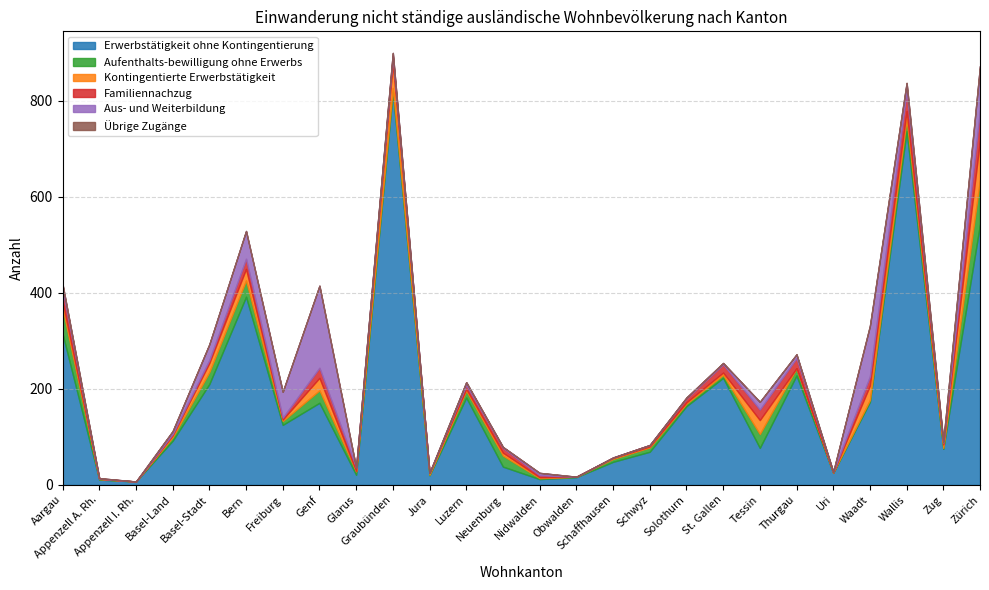

How many data points in Aus- und Weiterbildung are less than 6?

13